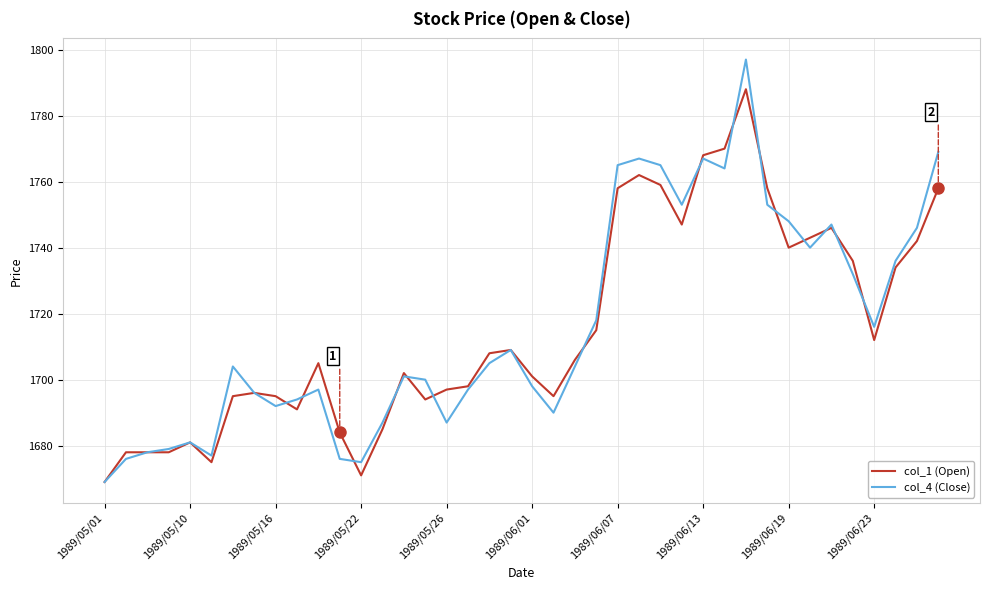

Which series has the largest range (max minus min)?

col_4 (Close)